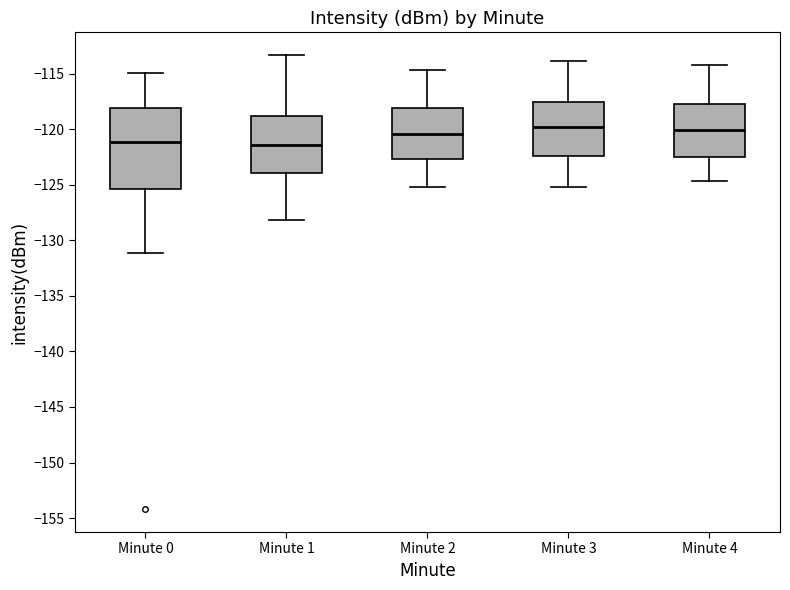

Reading left to right, read every box against the y-axis: the position of its median line, the range the box covers, and the ends of its whiskers. The values are not printed on the chart, so give them approximately, as read against the axis.

Minute 0: median -121.0, box -125.5 to -118.0, whiskers -131.0 to -115.0
Minute 1: median -121.5, box -124.0 to -119.0, whiskers -128.0 to -113.5
Minute 2: median -120.5, box -122.5 to -118.0, whiskers -125.0 to -114.5
Minute 3: median -120.0, box -122.5 to -117.5, whiskers -125.0 to -114.0
Minute 4: median -120.0, box -122.5 to -117.5, whiskers -124.5 to -114.0